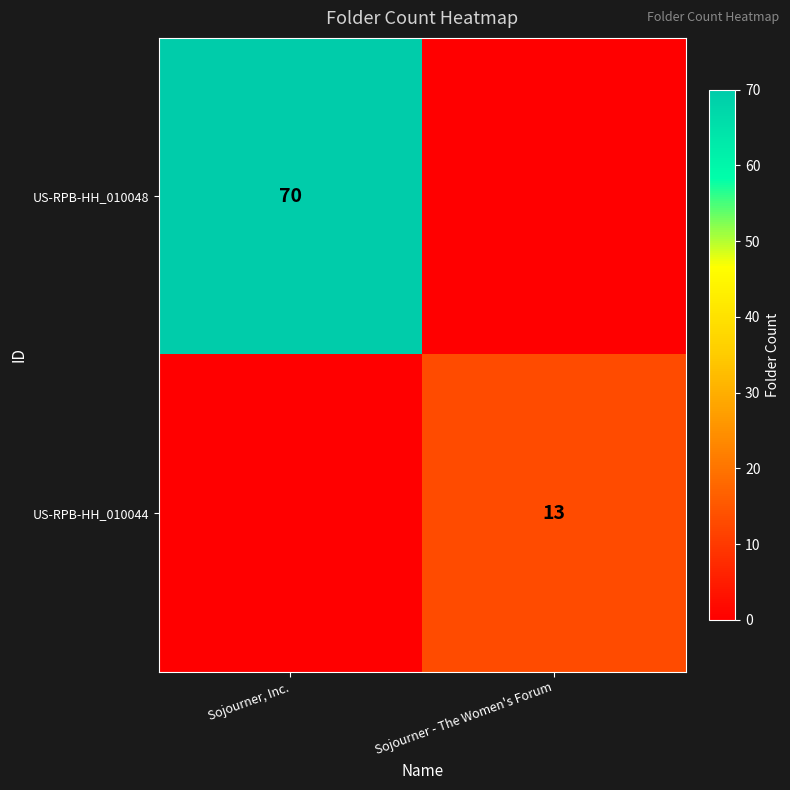

Is it true that US-RPB-HH_010048 equals 70 at Sojourner, Inc.?

True